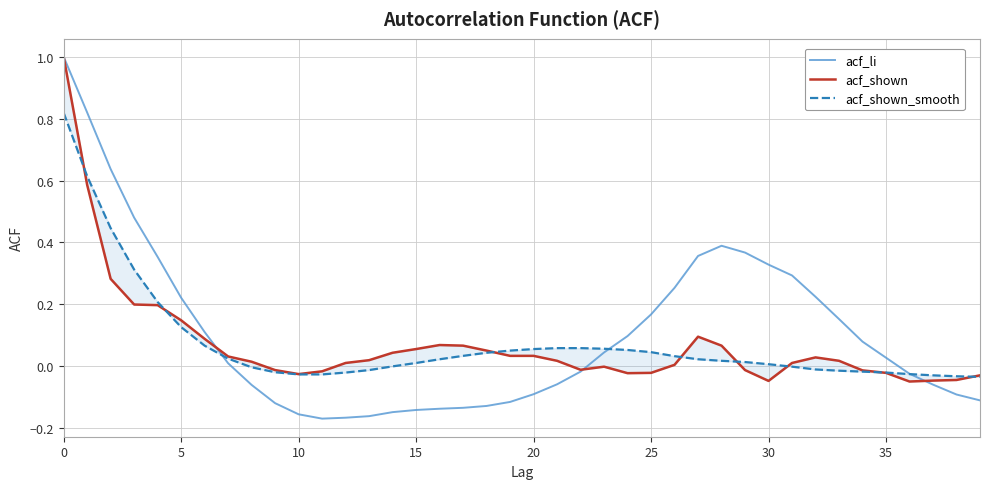

What are all the series names shown in the legend?

acf_li, acf_shown, acf_shown_smooth